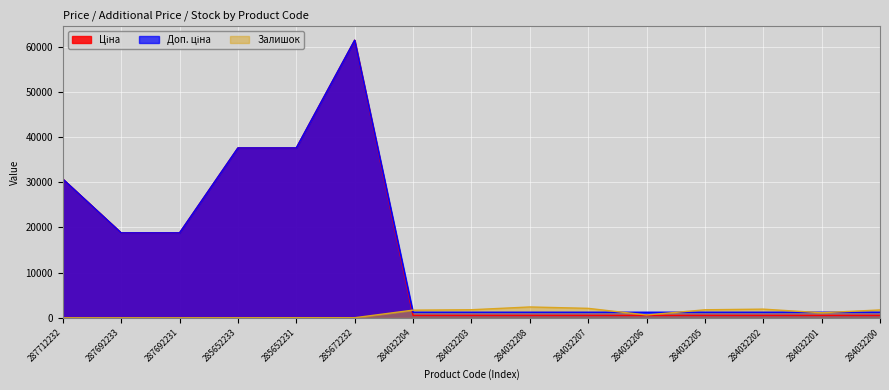

What is the difference between the highest and lowest values at 285672232?

61418.3